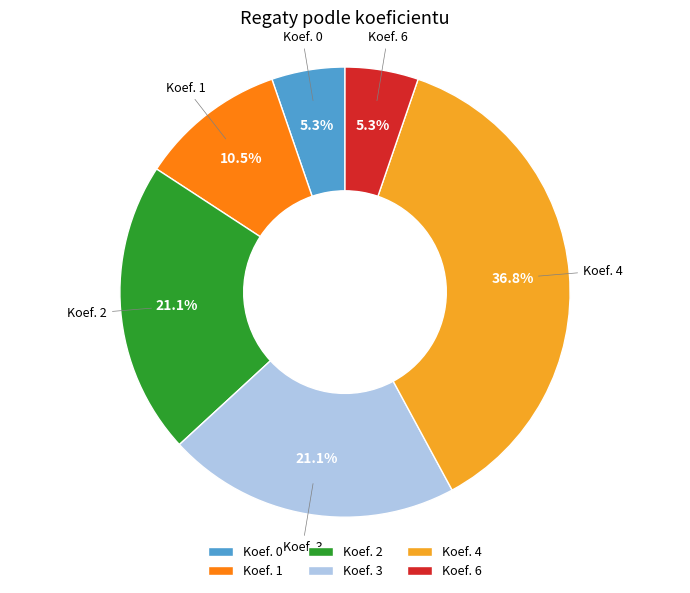

Is Koef. 2 the majority of the pie?

No